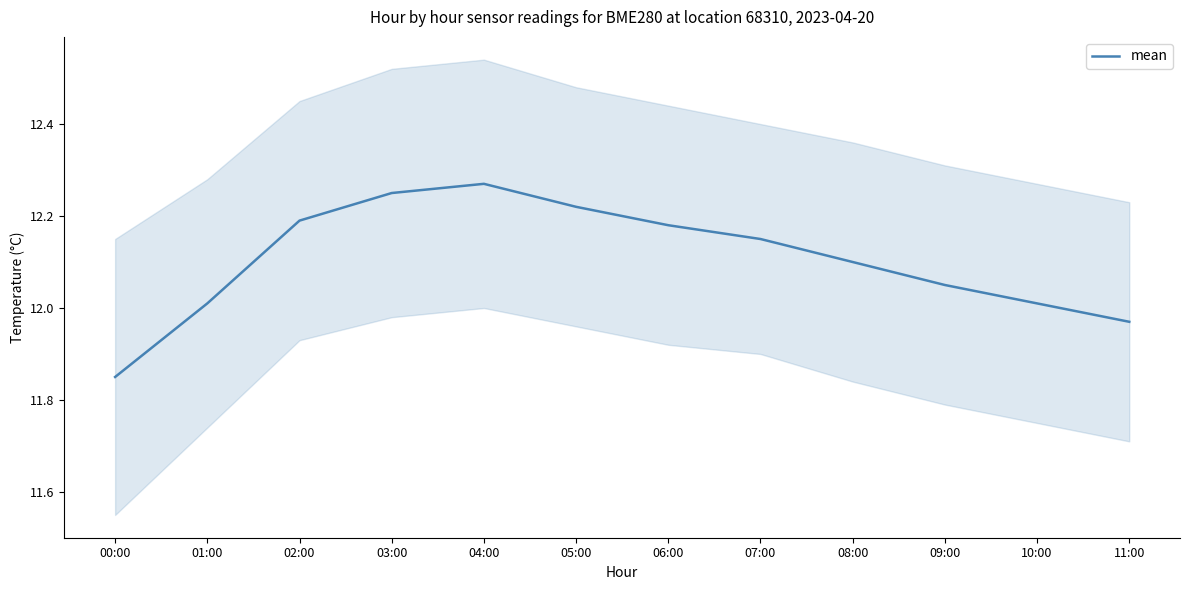

What is the sum of the values at 05:00 and 11:00?

24.2